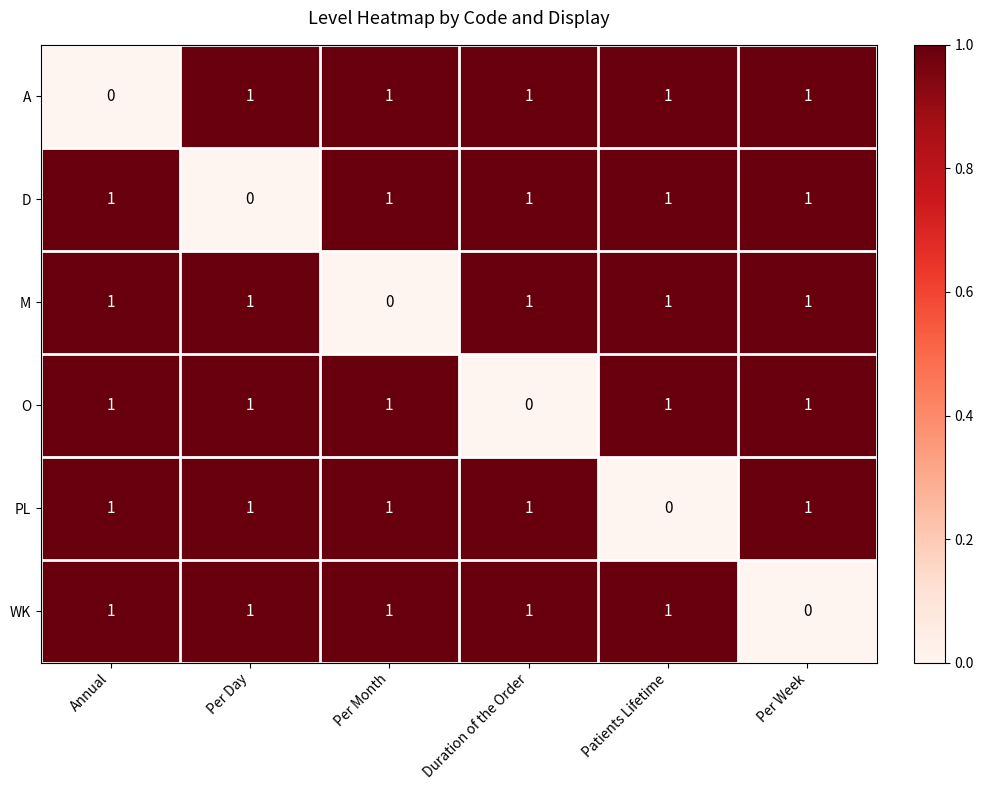

What is the total value across all series at Per Month?

5